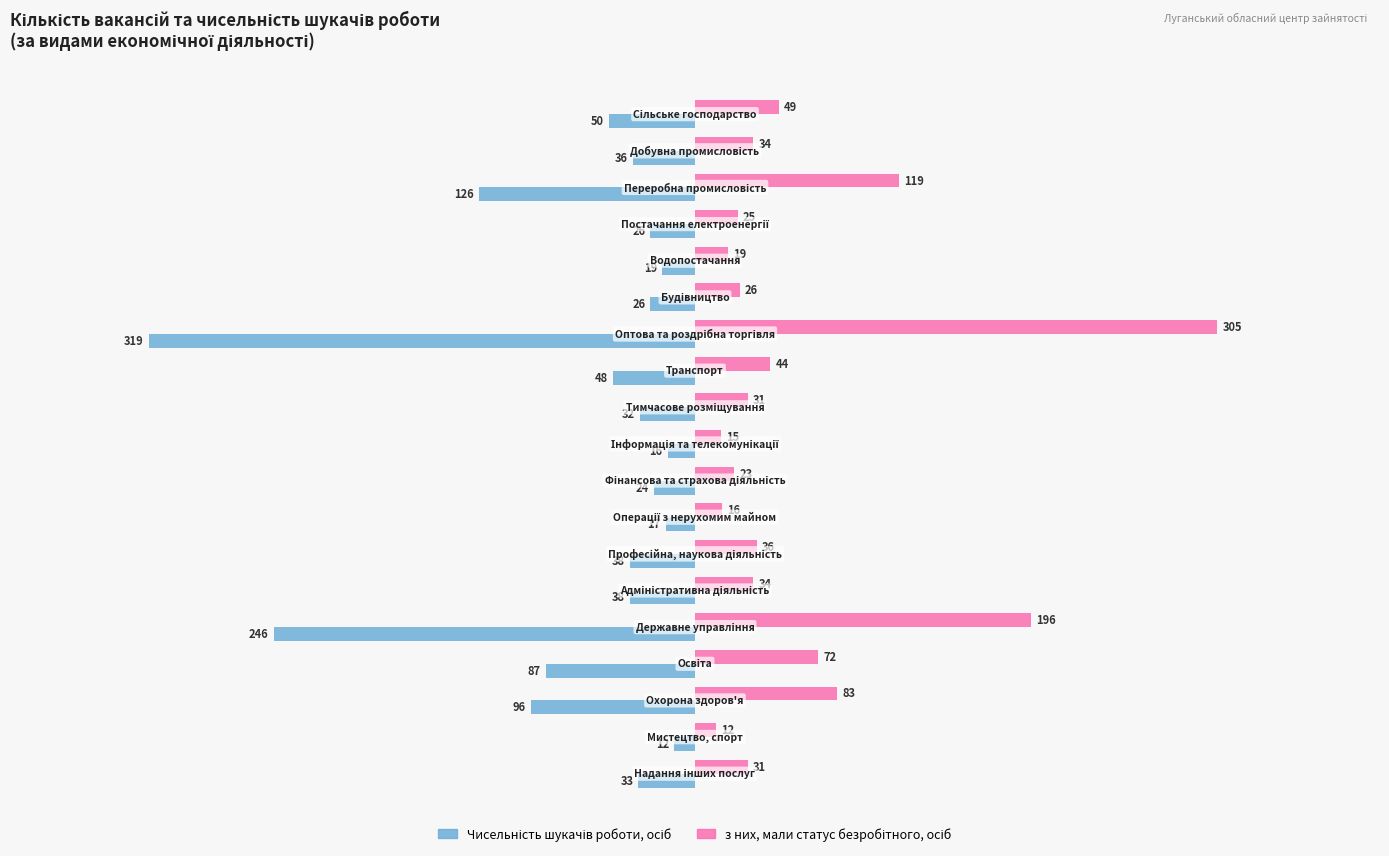

What is the greatest value displayed?

305